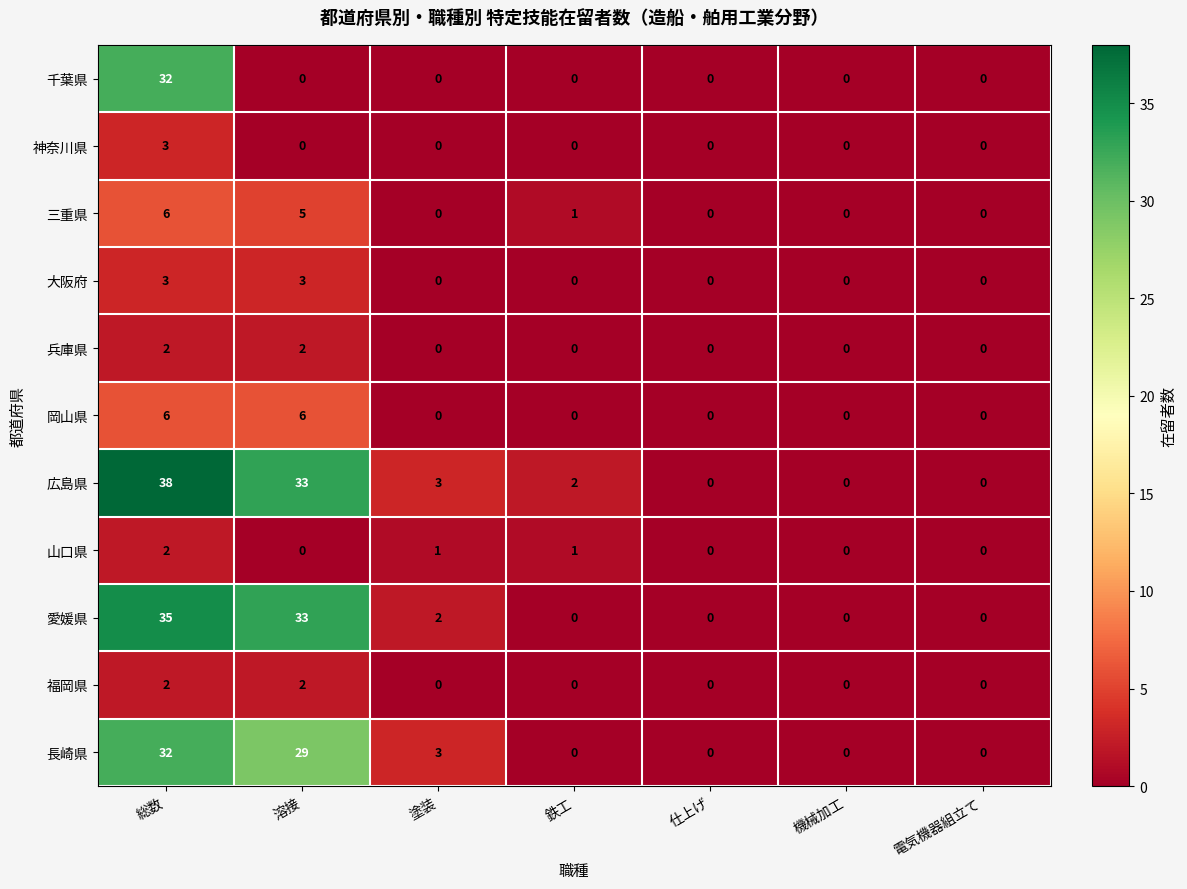

Which series has the widest spread of values?

広島県